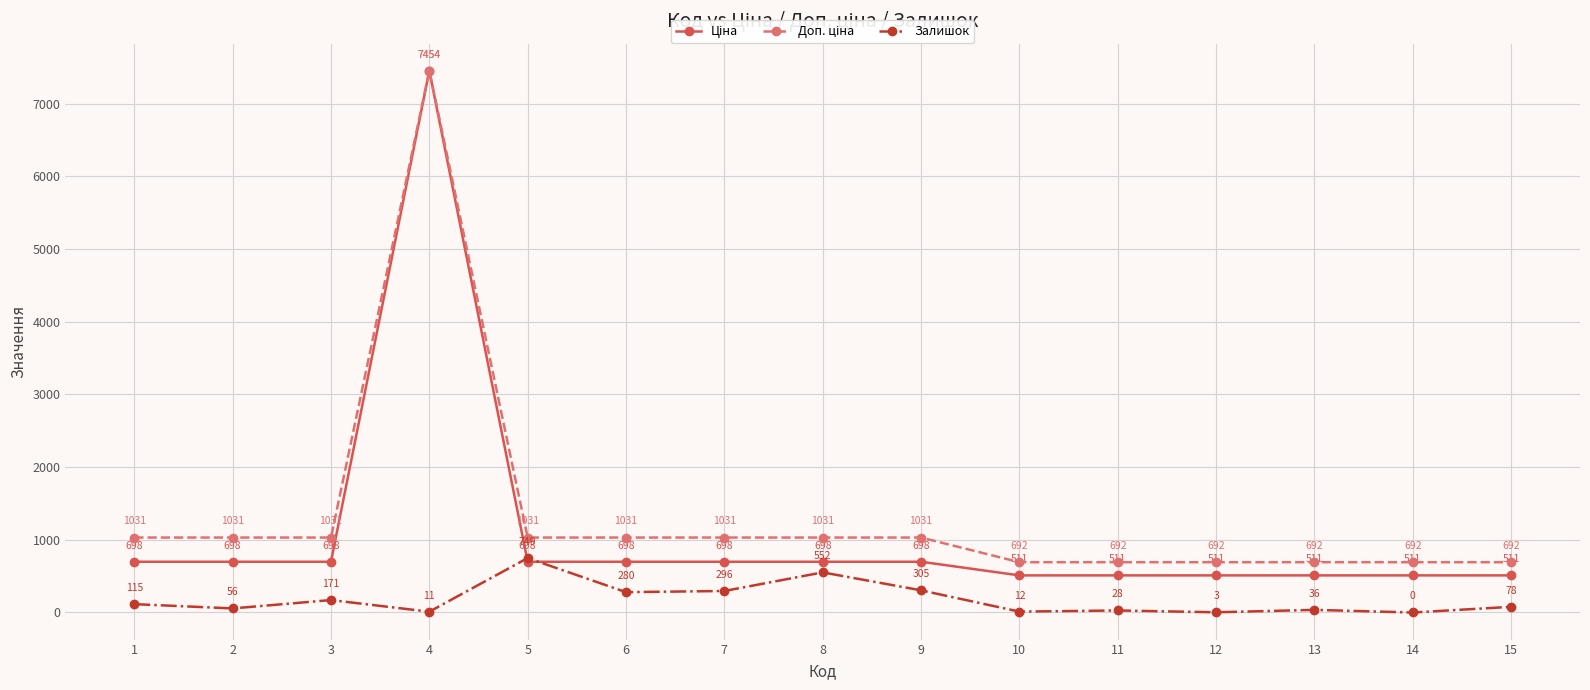

Where is the first local maximum for Залишок?

3